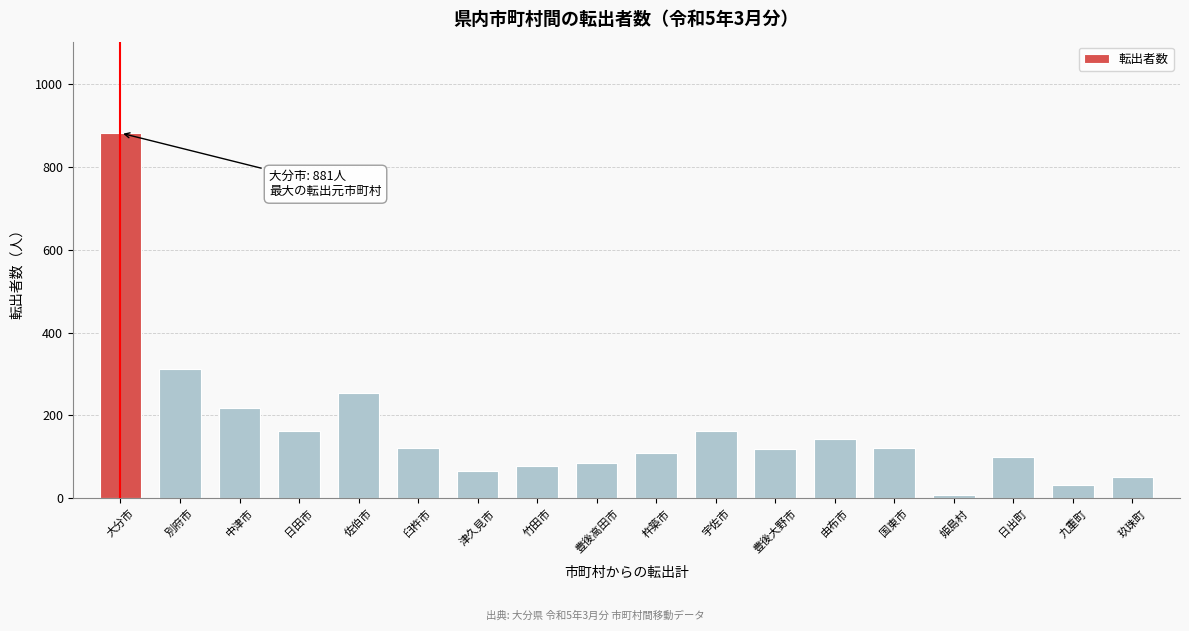

Approximately how many times larger is the value at 中津市 compared to 日田市?

1.3